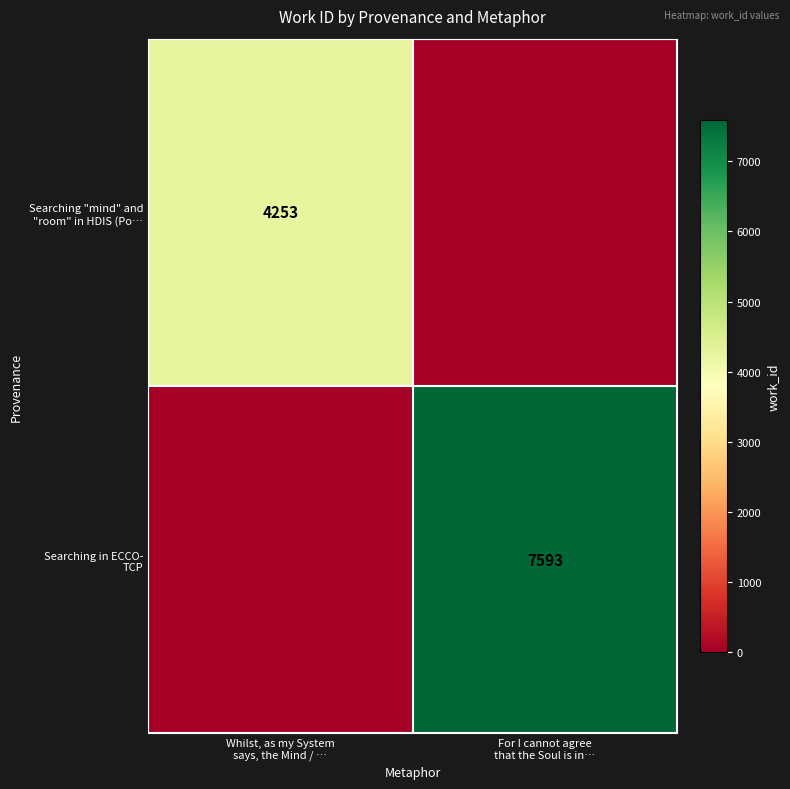

Which has a higher value, For I cannot agree
that the Soul is in… or Whilst, as my System
says, the Mind / …?

Whilst, as my System
says, the Mind / …